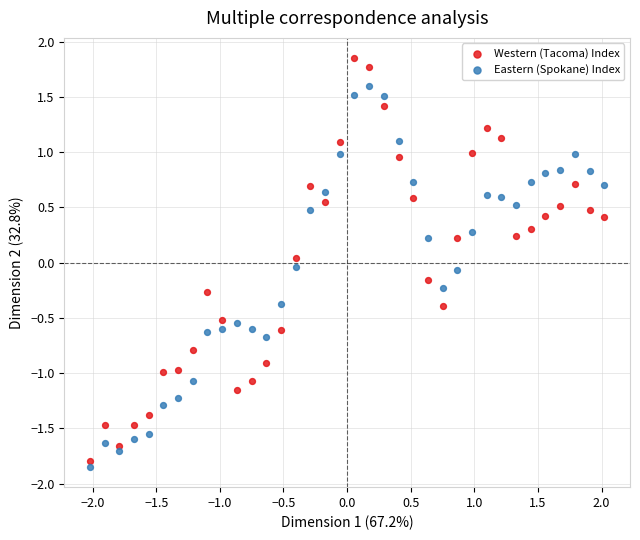

What are all the series names shown in the legend?

Western (Tacoma) Index, Eastern (Spokane) Index